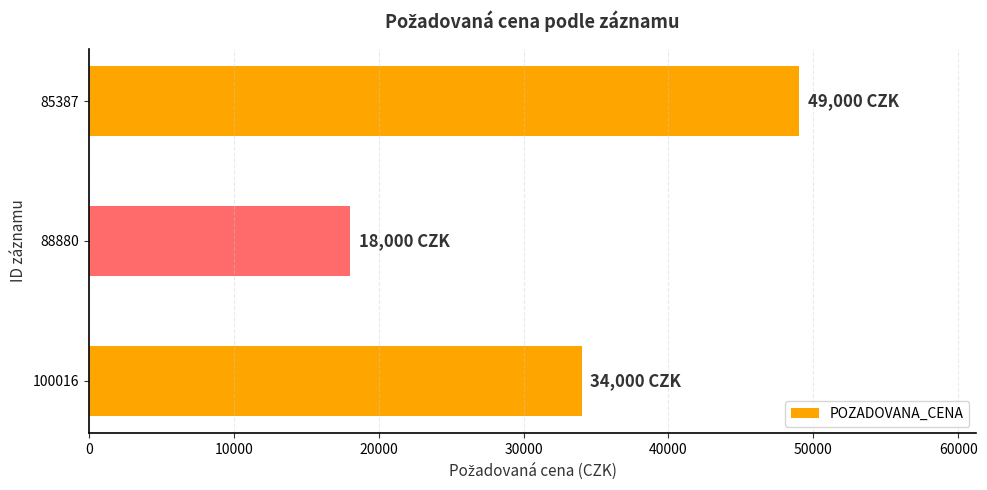

What is the change in value from 88880 to 85387?

+31000